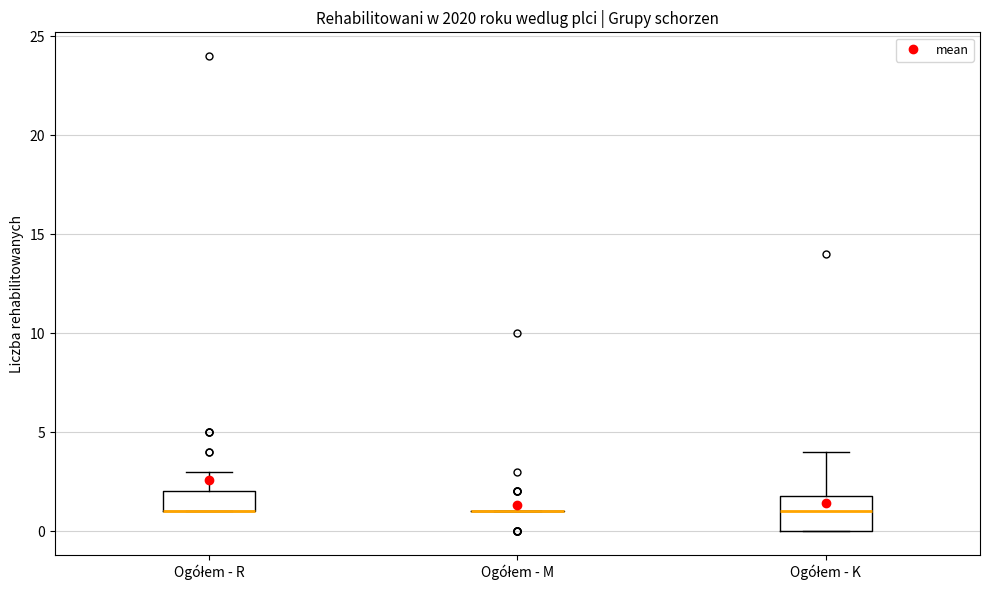

Reading left to right, transcribe this box plot: for each box, give where its median line is, the range the box spans, and where its two whiskers end, as read against the y-axis. The values are not printed on the chart, so give them approximately, as read against the axis.

Ogółem - R: median 1 (drawn on the box's lower edge), box 1 to 2, whiskers 1 to 3
Ogółem - M: box collapsed to a line at 1, whiskers 1 to 1
Ogółem - K: median 1, box 0 to 2, whiskers 0 to 4